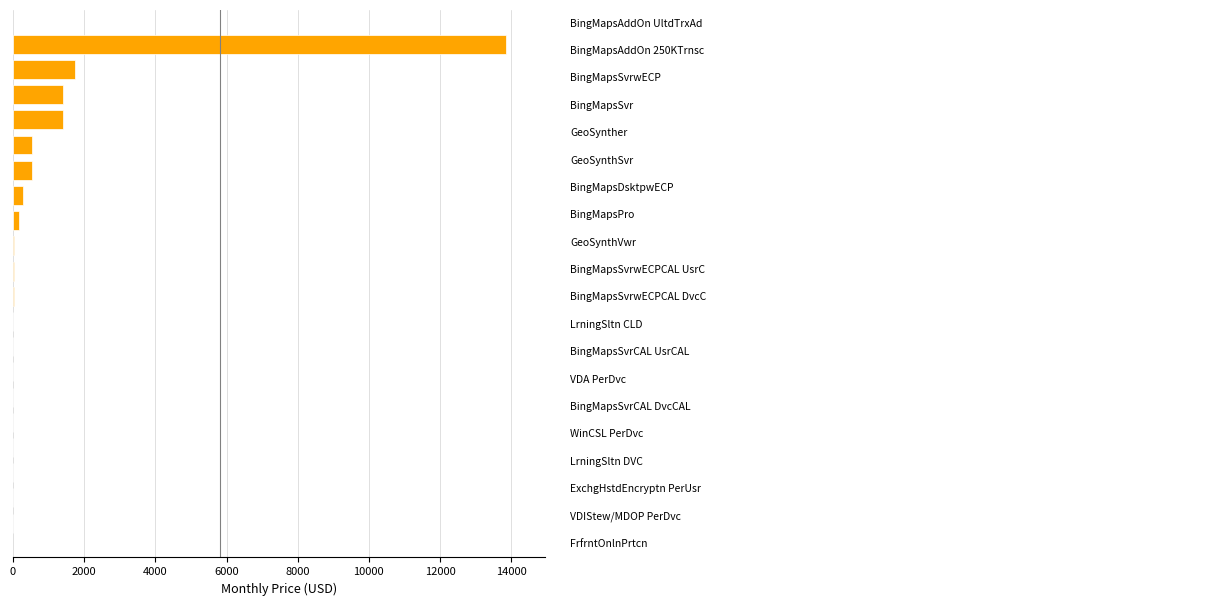

What is the sum of all values?

20056.7